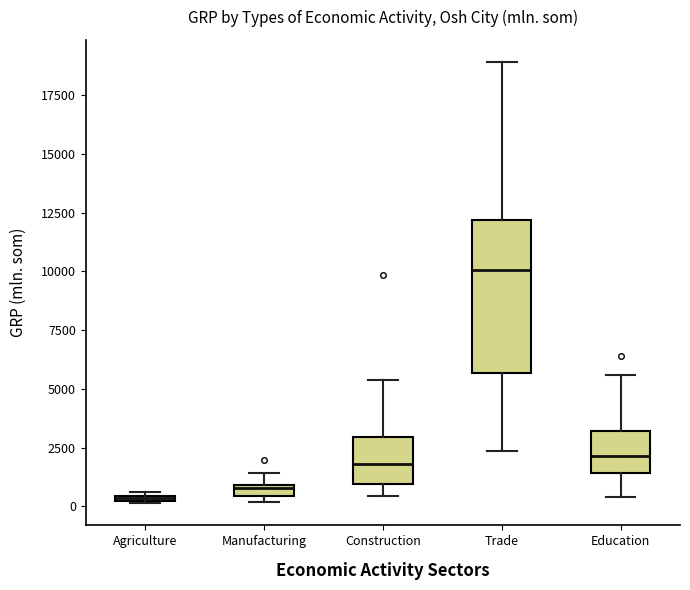

Where does the upper whisker of the box for Construction end on the y-axis? The values are not printed on the chart, so give them approximately, as read against the axis.

5500